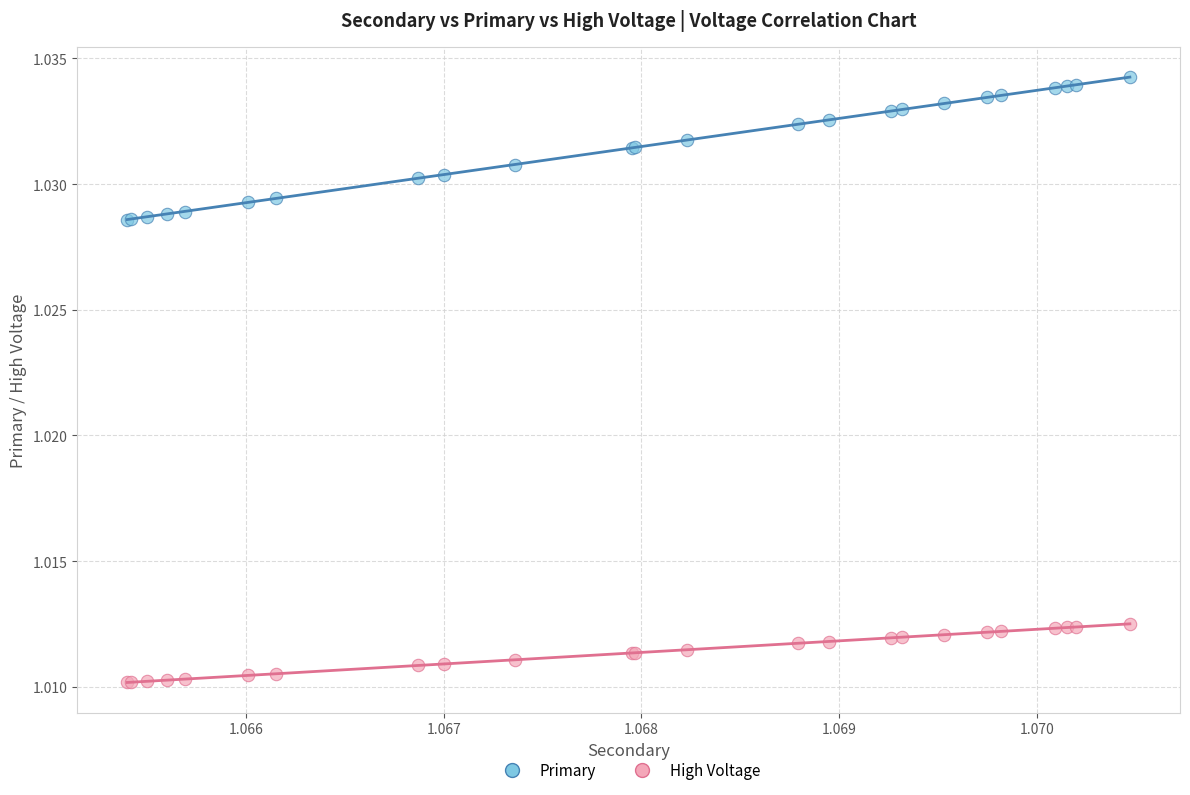

Which series has the widest spread of Y values?

Primary